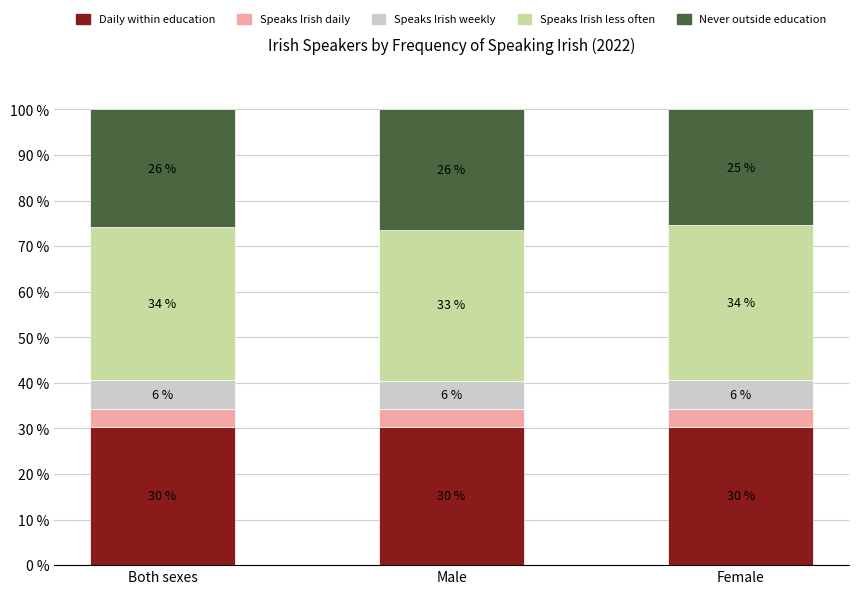

What is the label of the 2nd bar from the right?

Male